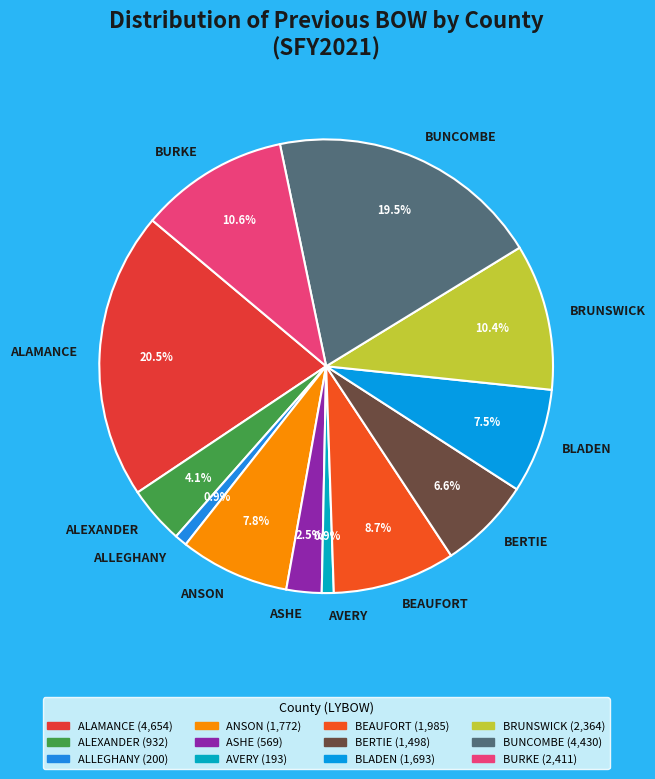

What is the ratio of the value at BURKE to the value at BLADEN?

1.4